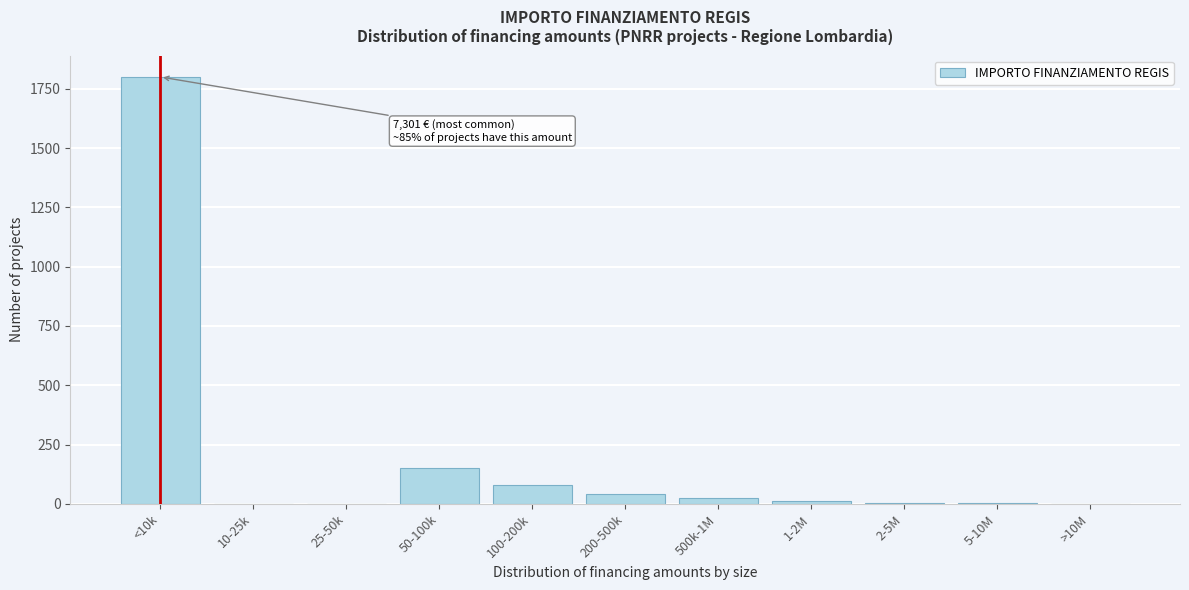

The chart shows a value of 150 at 50-100k. True or false?

True